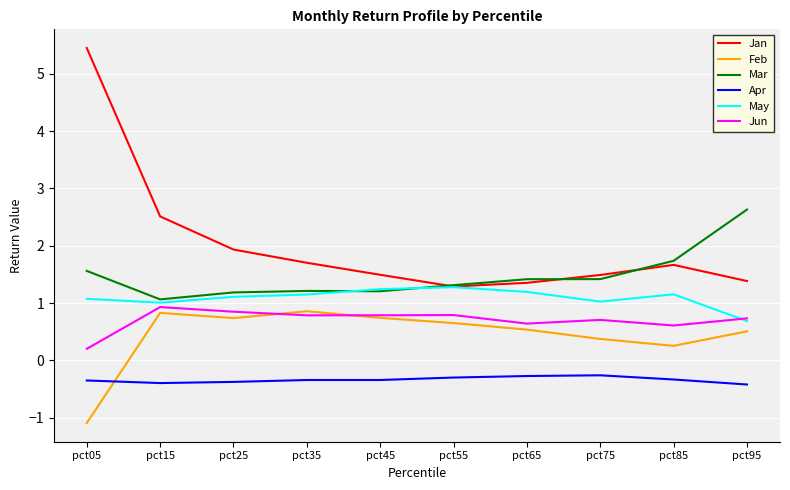

The value of Jun at pct05 is 0.2. True or false?

True